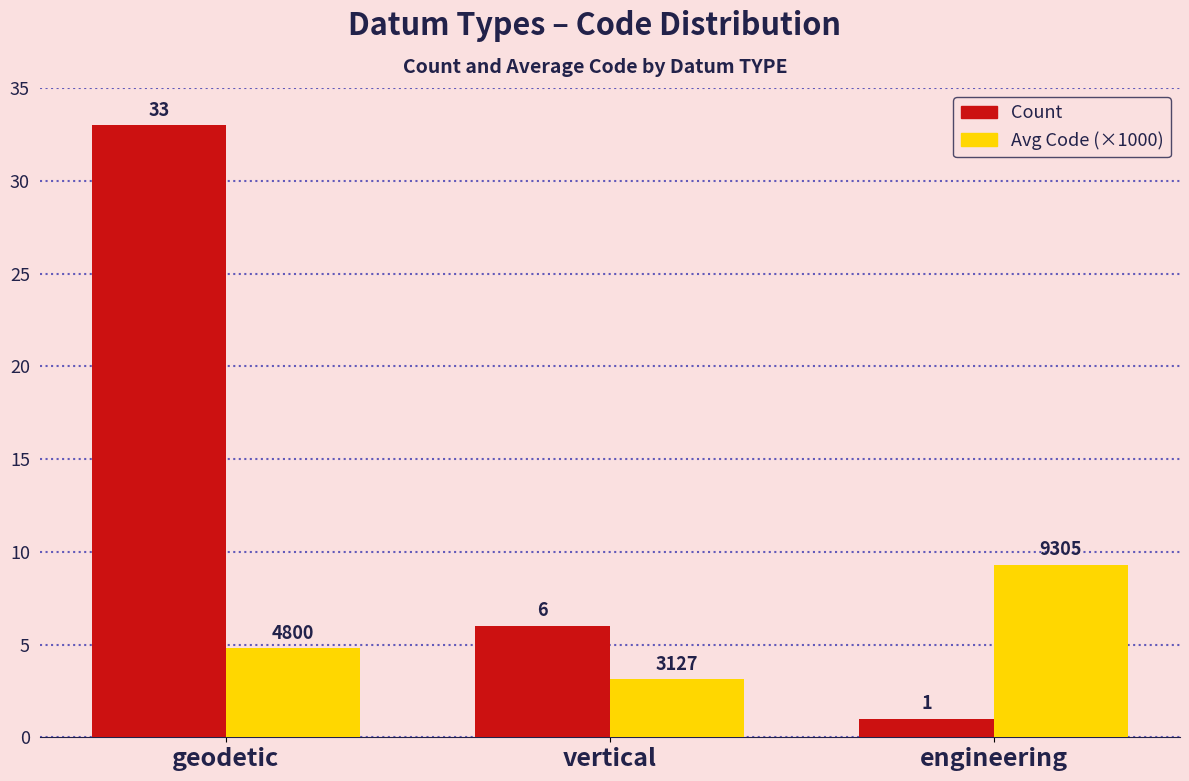

What is the difference between the maximum and minimum values in the Count series?

32.0